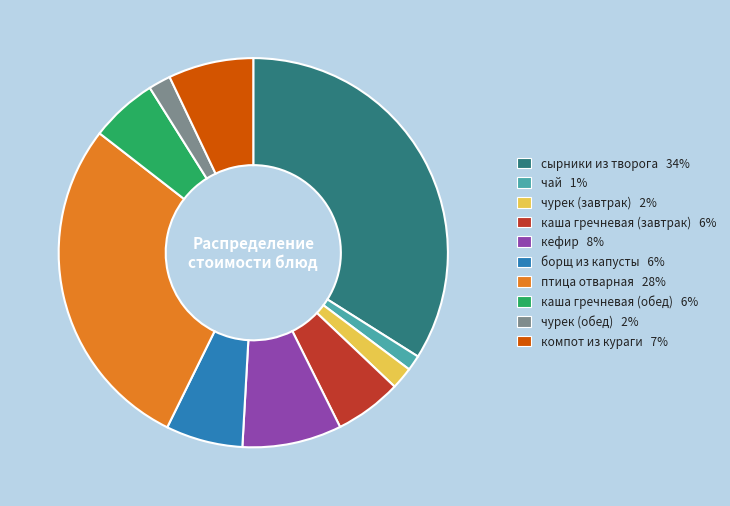

Approximately how many times larger is the value at борщ из капусты compared to каша гречневая (обед)?

1.1